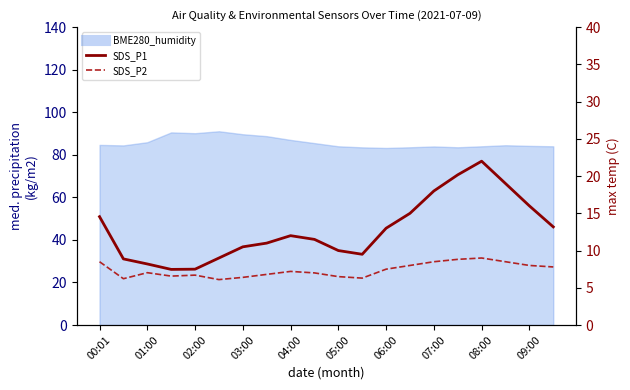

Which series has the largest range (max minus min)?

SDS_P1